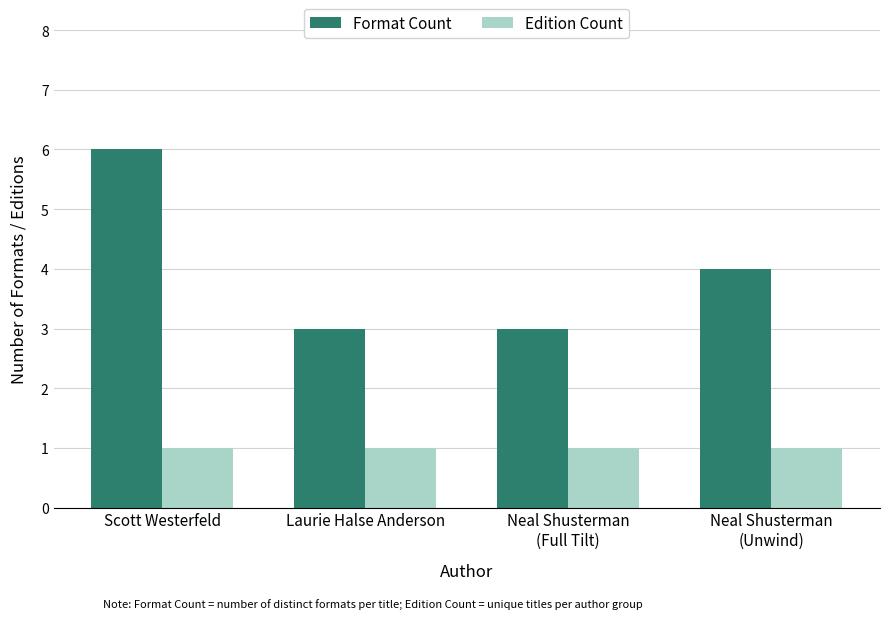

What value does the Edition Count series have at Scott Westerfeld?

1